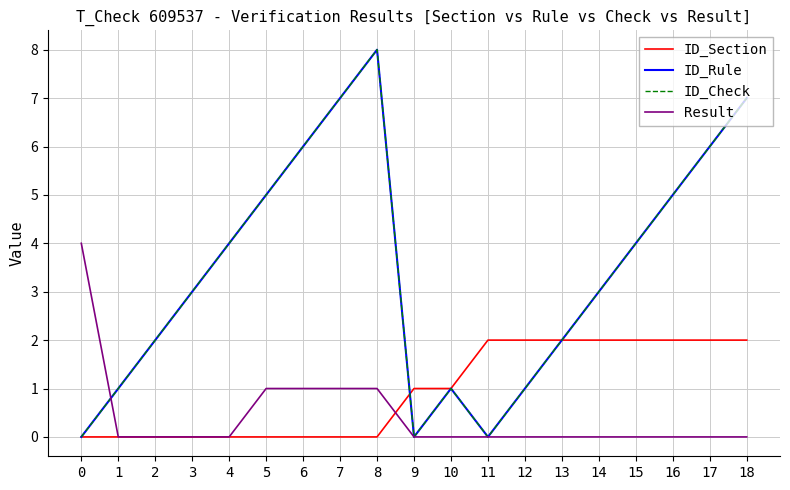

Is this an area chart (filled region under the line)?

No